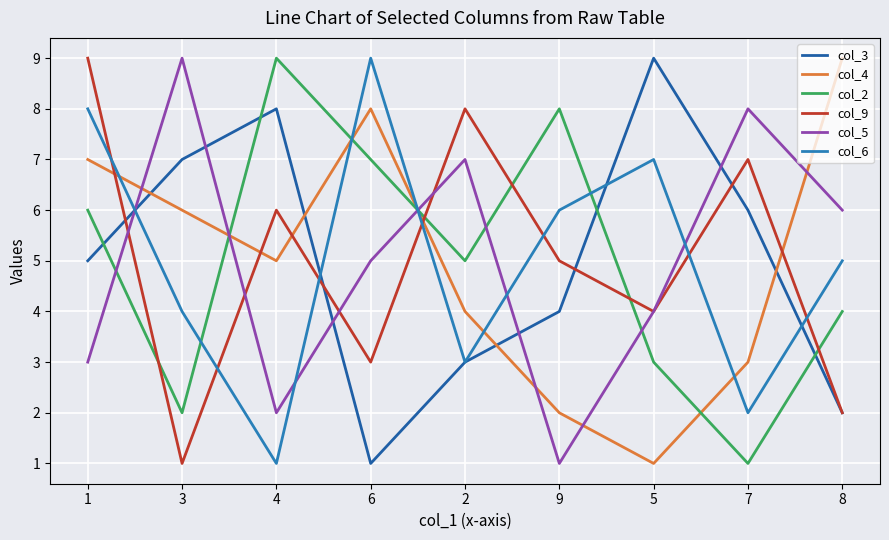

Is it true that col_2 equals 13 at 9?

False